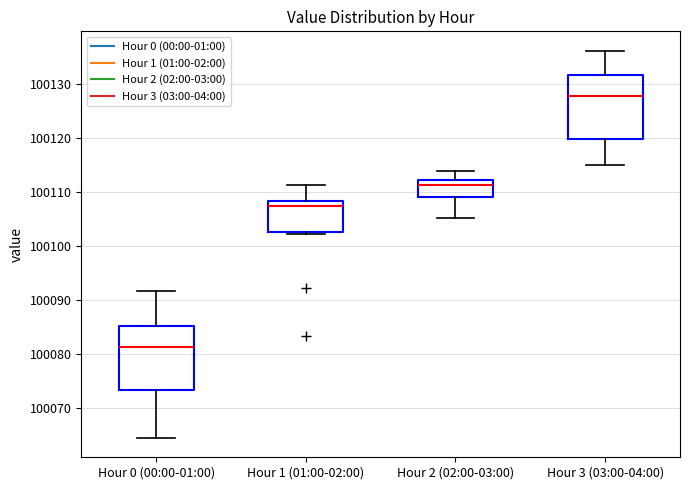

Where is the upper edge of the box for Hour 1 (01:00-02:00) on the y-axis? The values are not printed on the chart, so give them approximately, as read against the axis.

100108